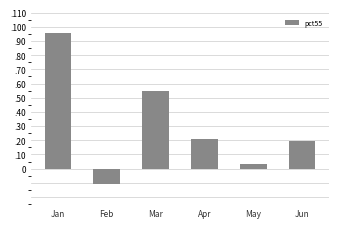

Are the bars grouped side by side (vs. stacked)?

No